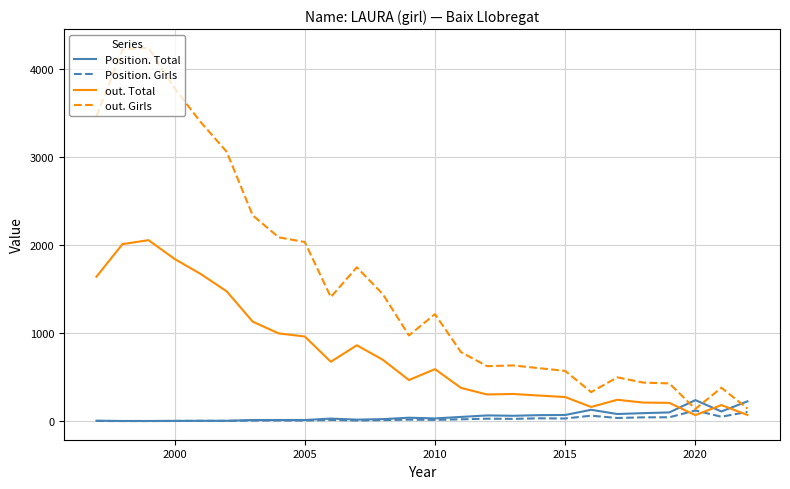

Which series has the largest range (max minus min)?

out. Girls